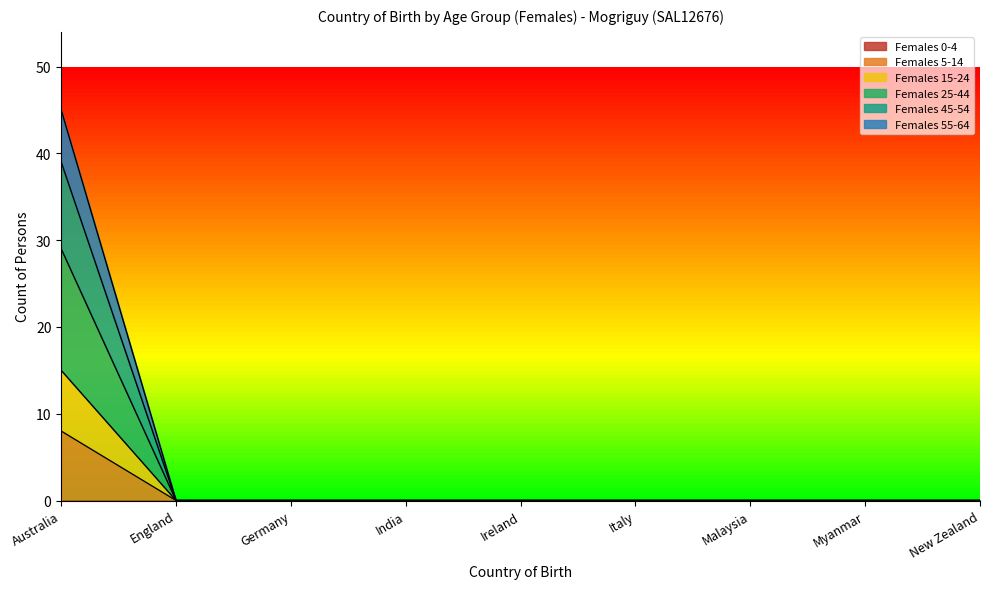

Which category has the highest value across all series?

Australia